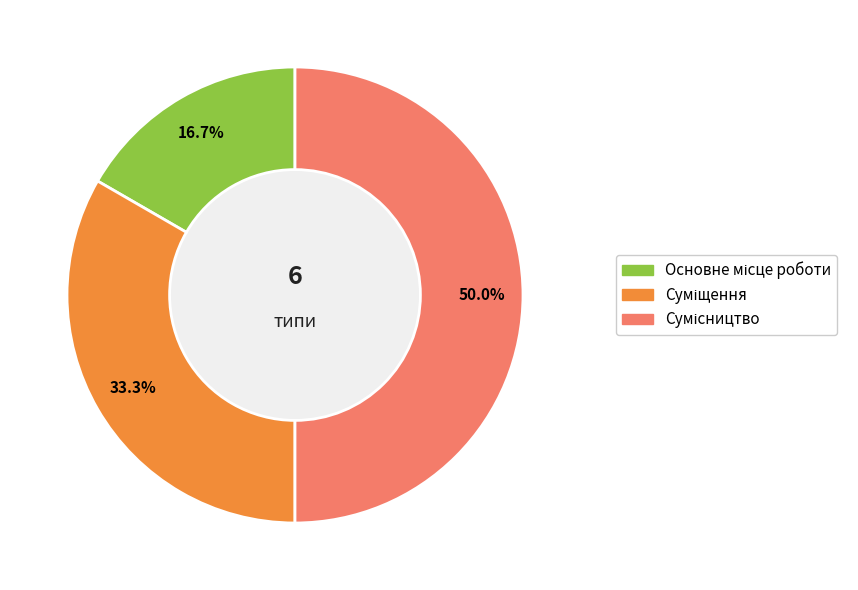

To the nearest percent, what portion does Сумісництво represent?

50%